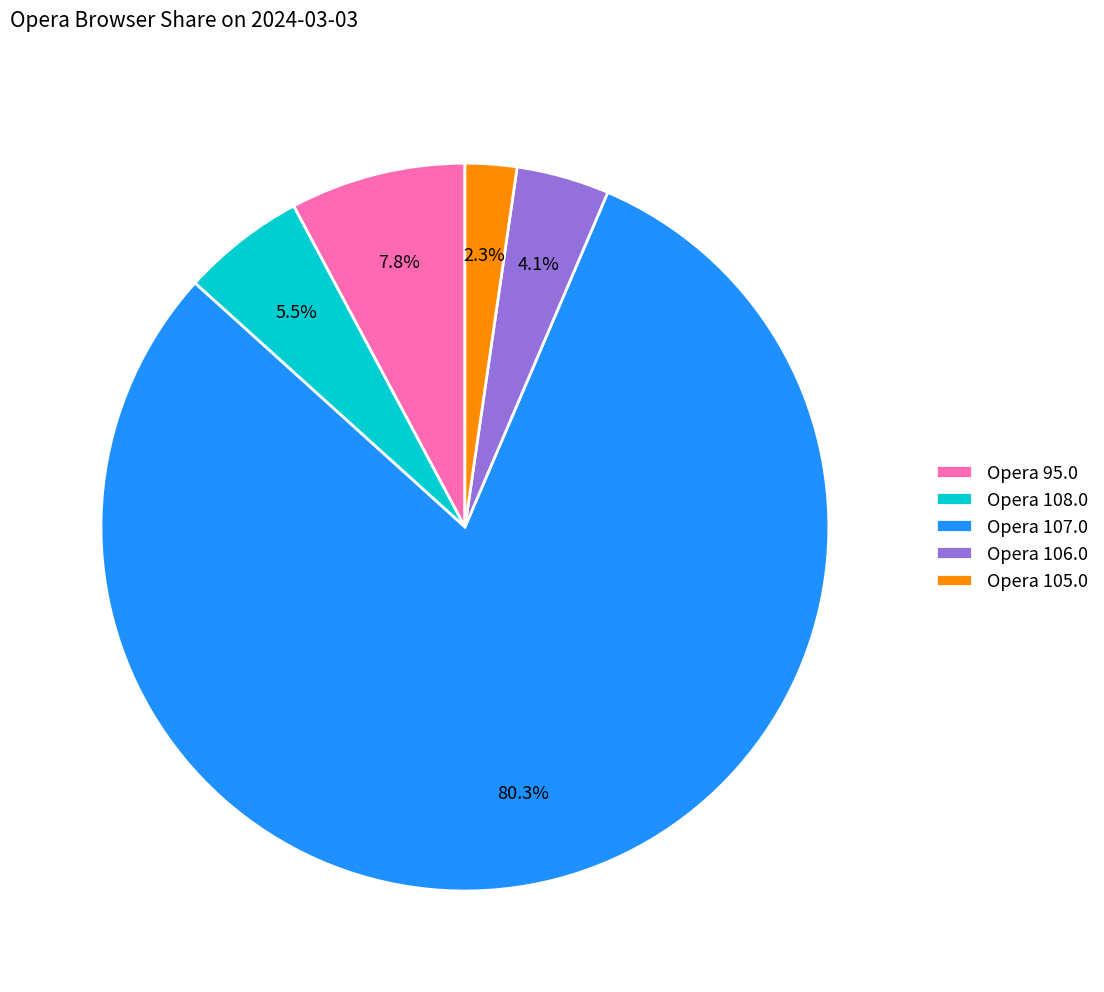

Which slice is the smallest?

Opera 105.0